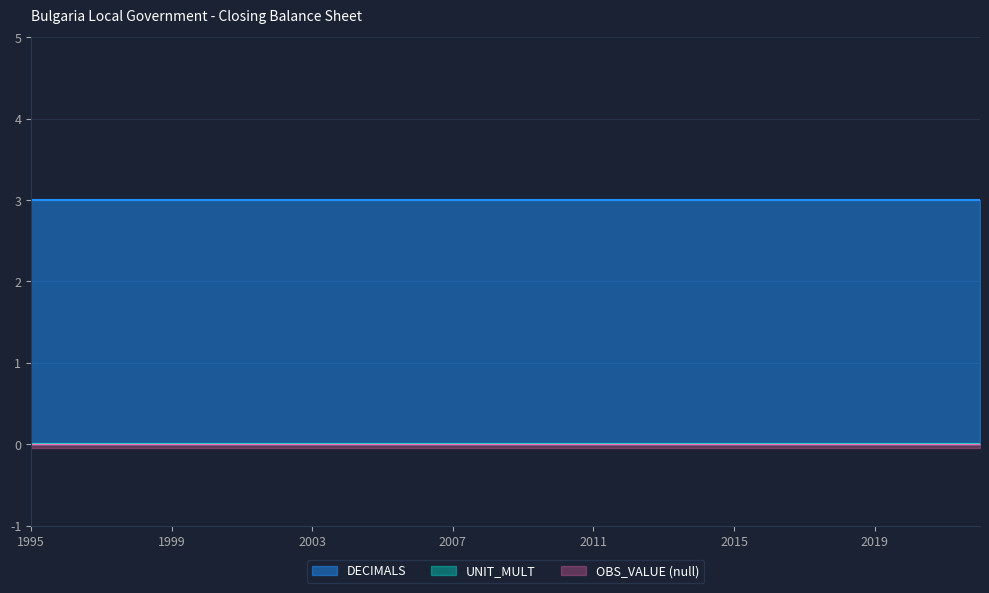

How many lines are shown in the chart?

2